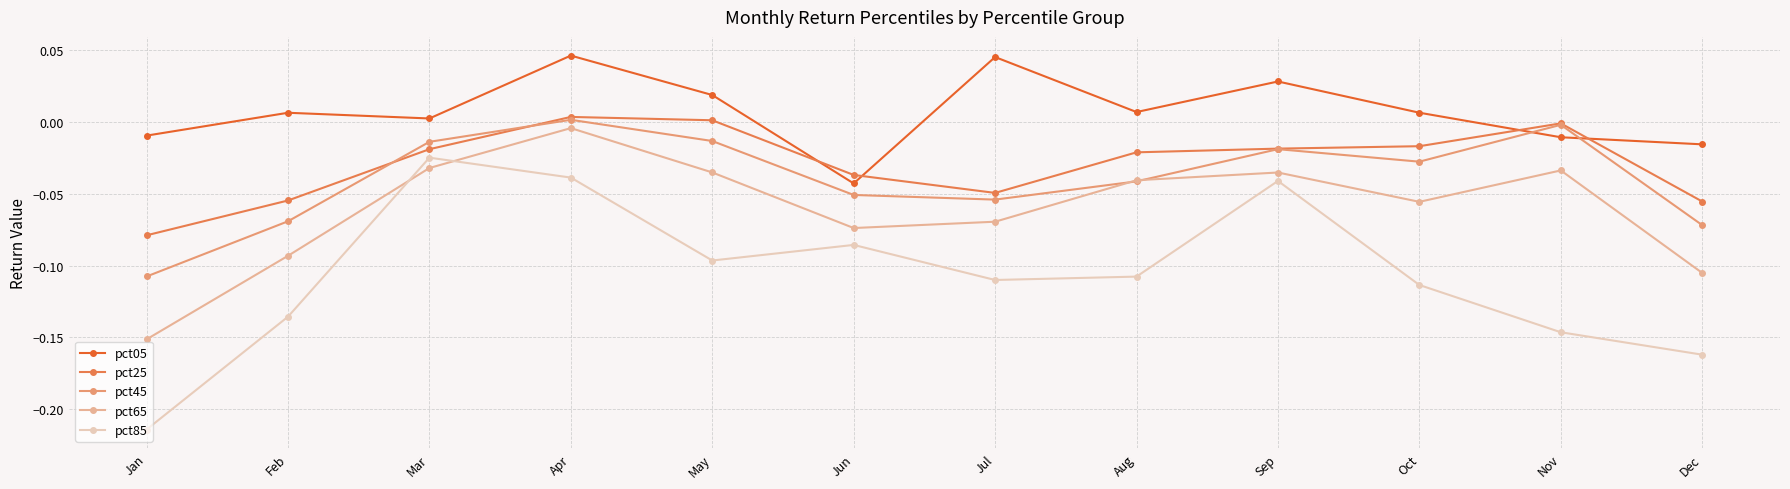

Which series has the largest range (max minus min)?

pct85